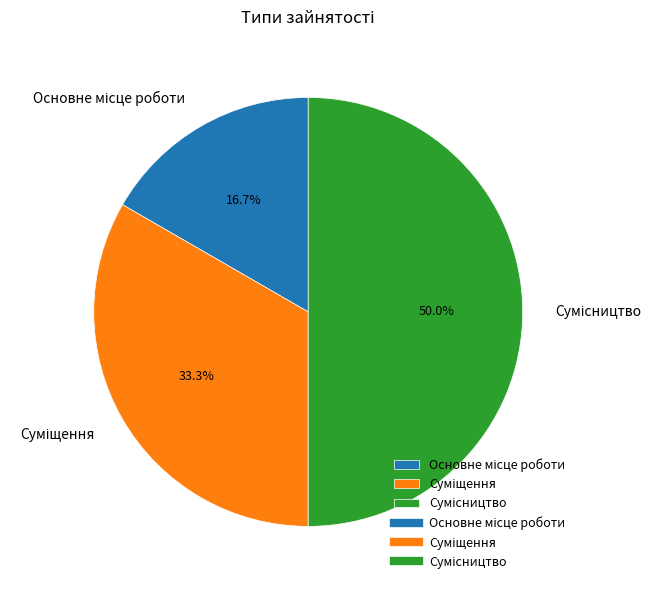

What is the largest slice in the pie chart?

Сумісництво